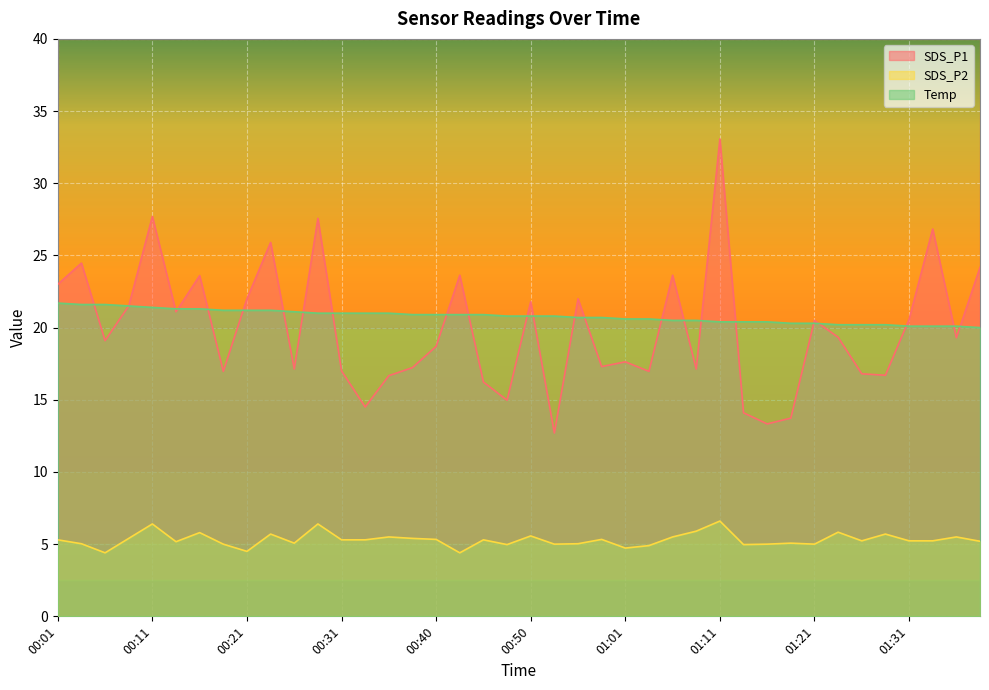

Reading left to right, list all the values displayed in this chart.

SDS_P1: 00:01=23.0	00:04=24.5	00:06=19.1	00:09=21.5	00:11=27.7	00:14=21.1	00:16=23.6	00:18=17.0	00:21=22.0	00:23=25.9	00:26=17.1	00:28=27.6	00:31=17.0	00:33=14.5	00:36=16.7	00:38=17.2	00:40=18.7	00:43=23.6	00:45=16.2	00:48=15.0	00:50=21.8	00:53=12.7	00:55=22.0	00:58=17.3	01:01=17.6	01:03=17.0	01:06=23.6	01:08=17.1	01:11=33.1	01:13=14.1	01:16=13.3	01:18=13.7	01:21=20.5	01:23=19.3	01:26=16.8	01:28=16.7	01:31=20.6	01:33=26.8	01:36=19.3	01:38=24.2
SDS_P2: 00:01=5.3	00:04=5.0	00:06=4.4	00:09=5.4	00:11=6.4	00:14=5.2	00:16=5.8	00:18=5.0	00:21=4.5	00:23=5.7	00:26=5.1	00:28=6.4	00:31=5.3	00:33=5.3	00:36=5.5	00:38=5.4	00:40=5.3	00:43=4.4	00:45=5.3	00:48=5.0	00:50=5.6	00:53=5.0	00:55=5.0	00:58=5.3	01:01=4.7	01:03=4.9	01:06=5.5	01:08=5.9	01:11=6.6	01:13=5.0	01:16=5.0	01:18=5.1	01:21=5.0	01:23=5.8	01:26=5.2	01:28=5.7	01:31=5.2	01:33=5.2	01:36=5.5	01:38=5.2
Temp: 00:01=21.7	00:04=21.6	00:06=21.6	00:09=21.5	00:11=21.4	00:14=21.3	00:16=21.3	00:18=21.2	00:21=21.2	00:23=21.2	00:26=21.1	00:28=21.0	00:31=21.0	00:33=21.0	00:36=21.0	00:38=20.9	00:40=20.9	00:43=20.9	00:45=20.9	00:48=20.8	00:50=20.8	00:53=20.8	00:55=20.7	00:58=20.7	01:01=20.6	01:03=20.6	01:06=20.5	01:08=20.5	01:11=20.4	01:13=20.4	01:16=20.4	01:18=20.3	01:21=20.3	01:23=20.2	01:26=20.2	01:28=20.2	01:31=20.1	01:33=20.1	01:36=20.1	01:38=20.0